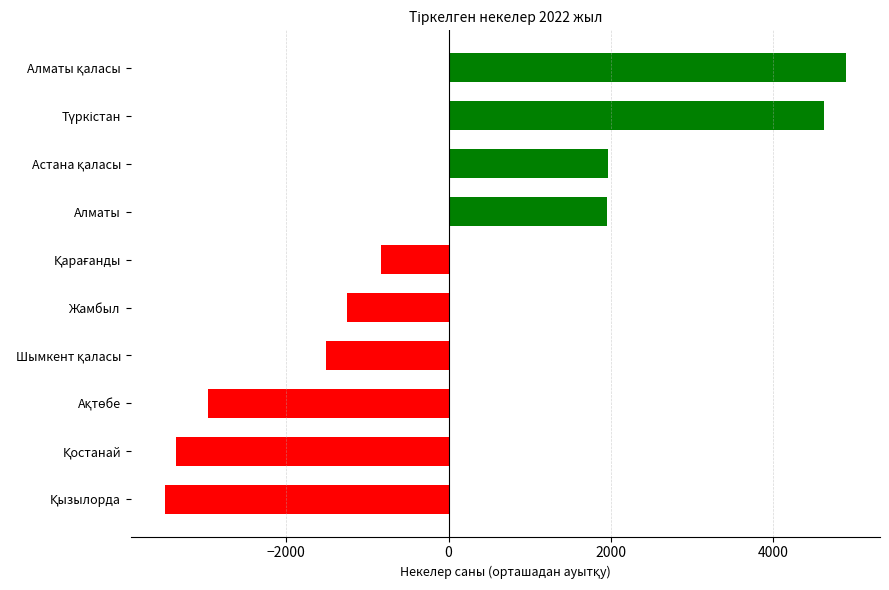

The chart shows a value of 1170.3 at Алматы. True or false?

False